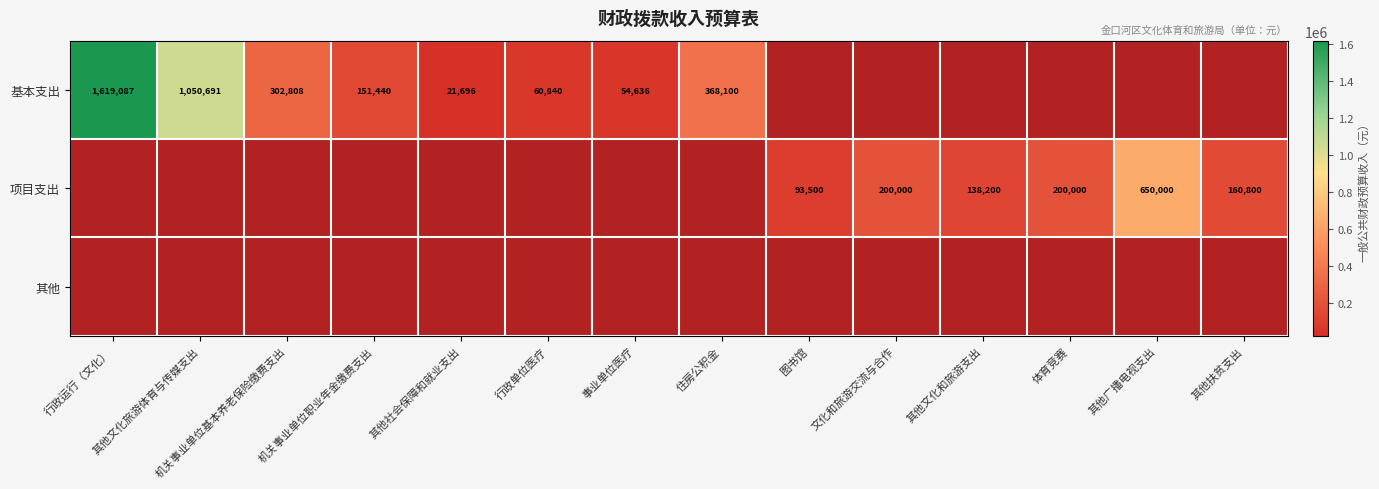

Rank the series by their maximum value, from highest to lowest.

基本支出, 项目支出, 其他